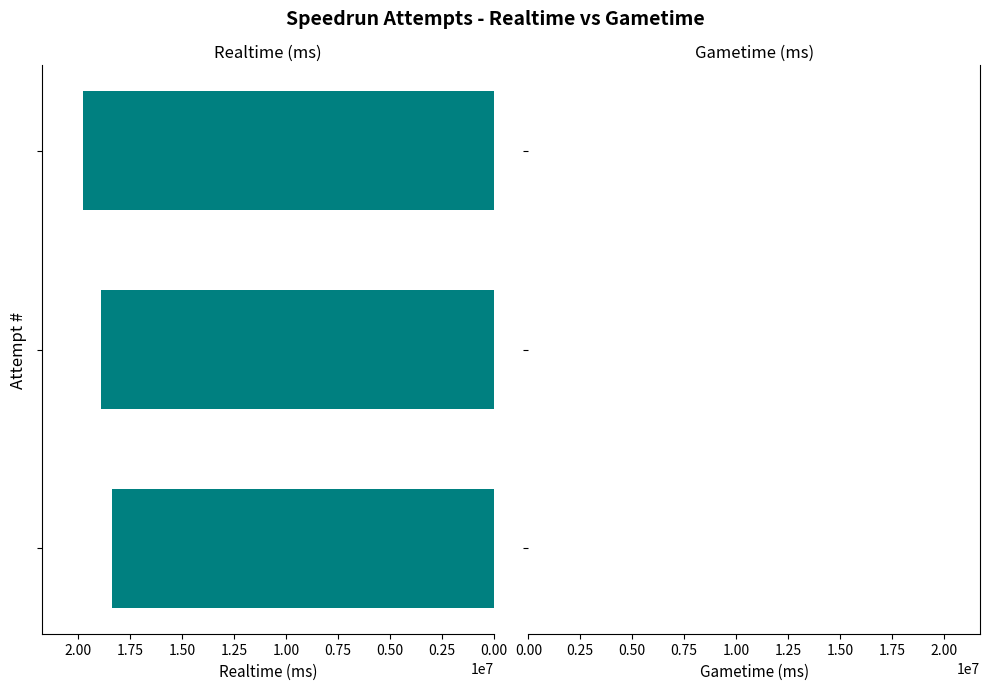

What is the sum of all values?

56991057